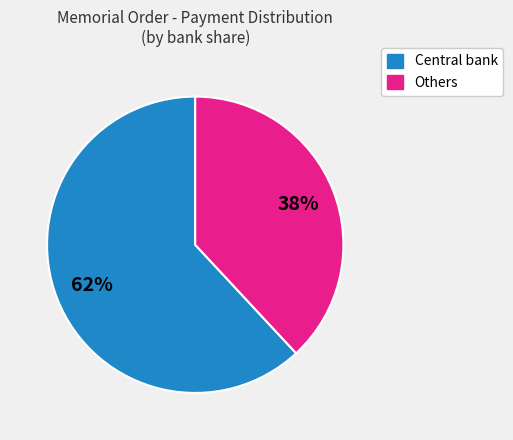

To the nearest percent, what is the average slice percentage?

50%